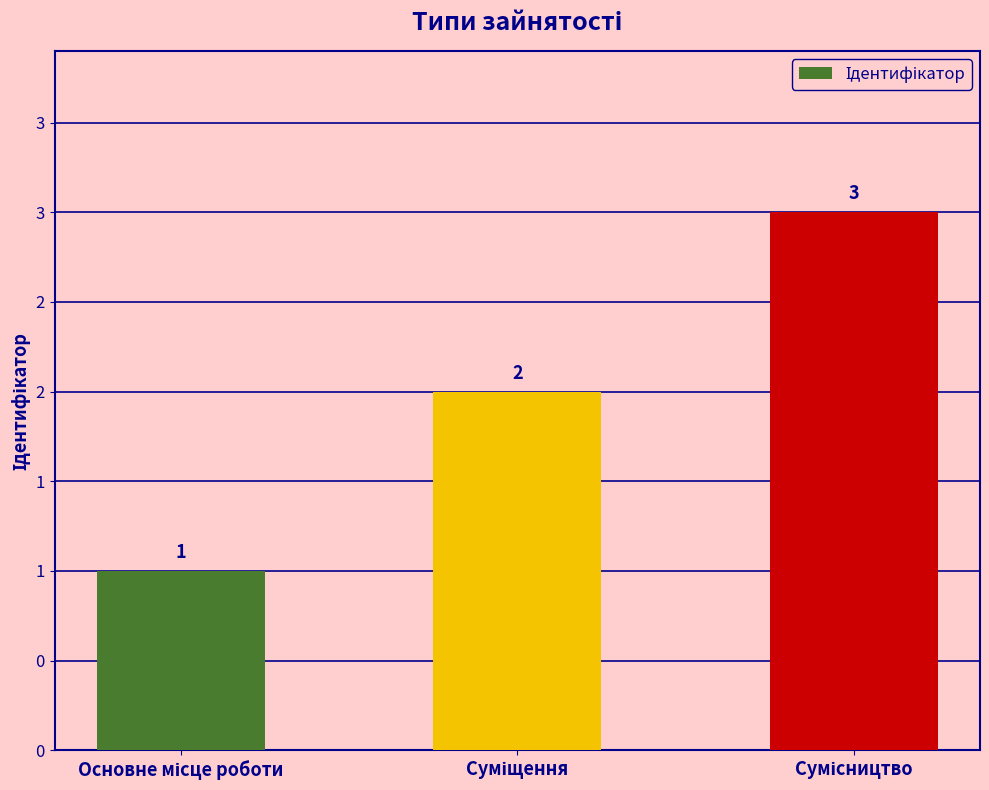

True or false: the data shows 1 at Основне місце роботи.

True